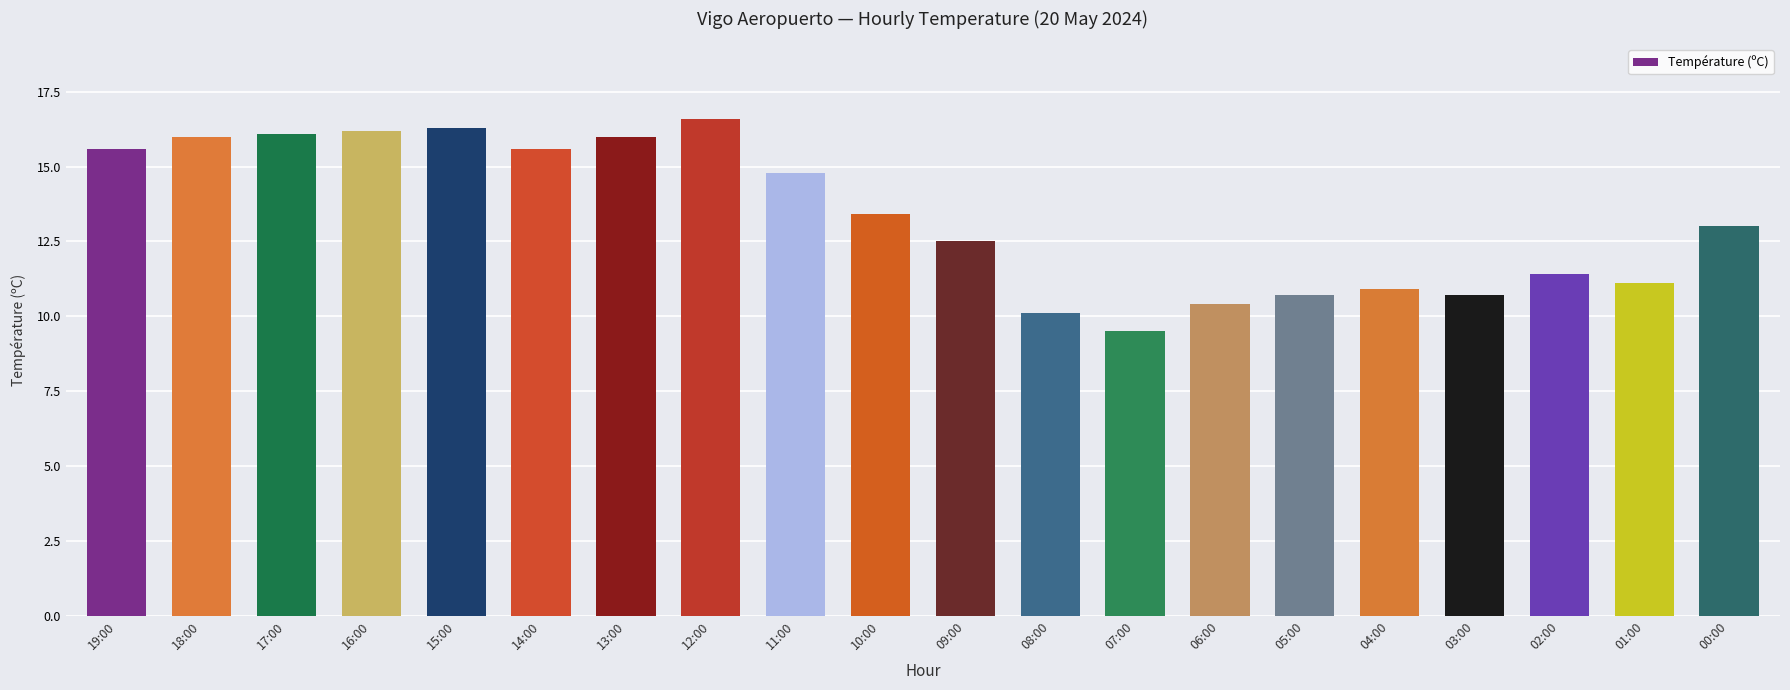

Is it true that the value at 05:00 is 10.7?

True